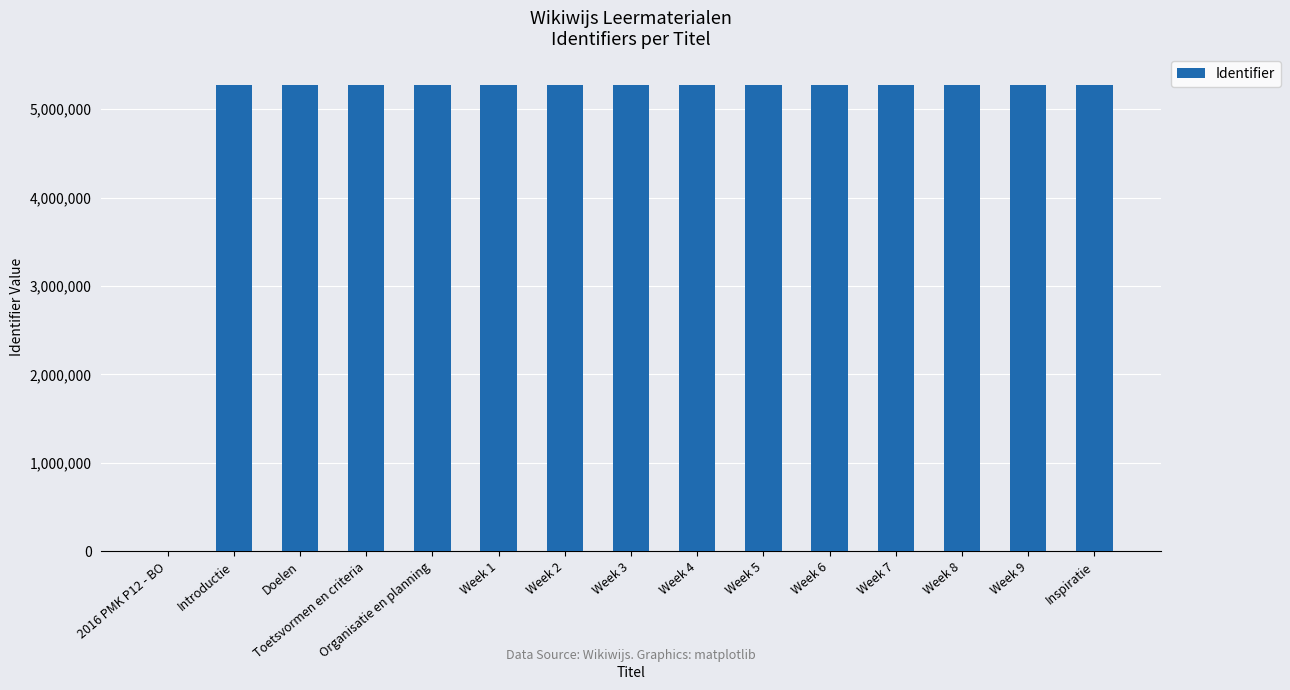

How many data points does each series have?

15